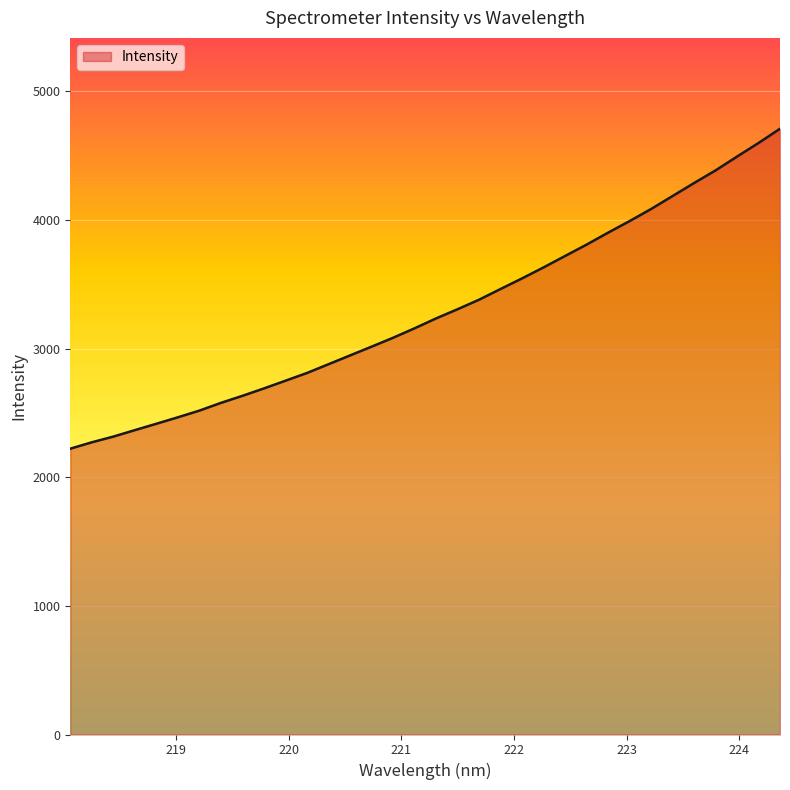

What is the difference between the maximum and minimum values?

2487.0